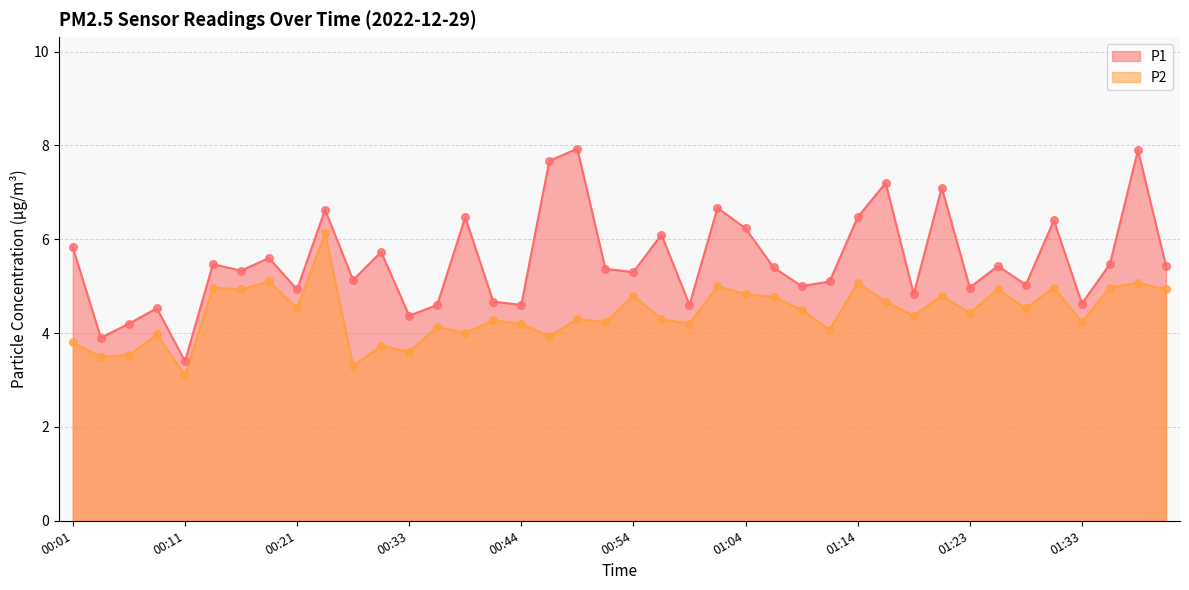

Which series has the largest Y range (max minus min)?

P1